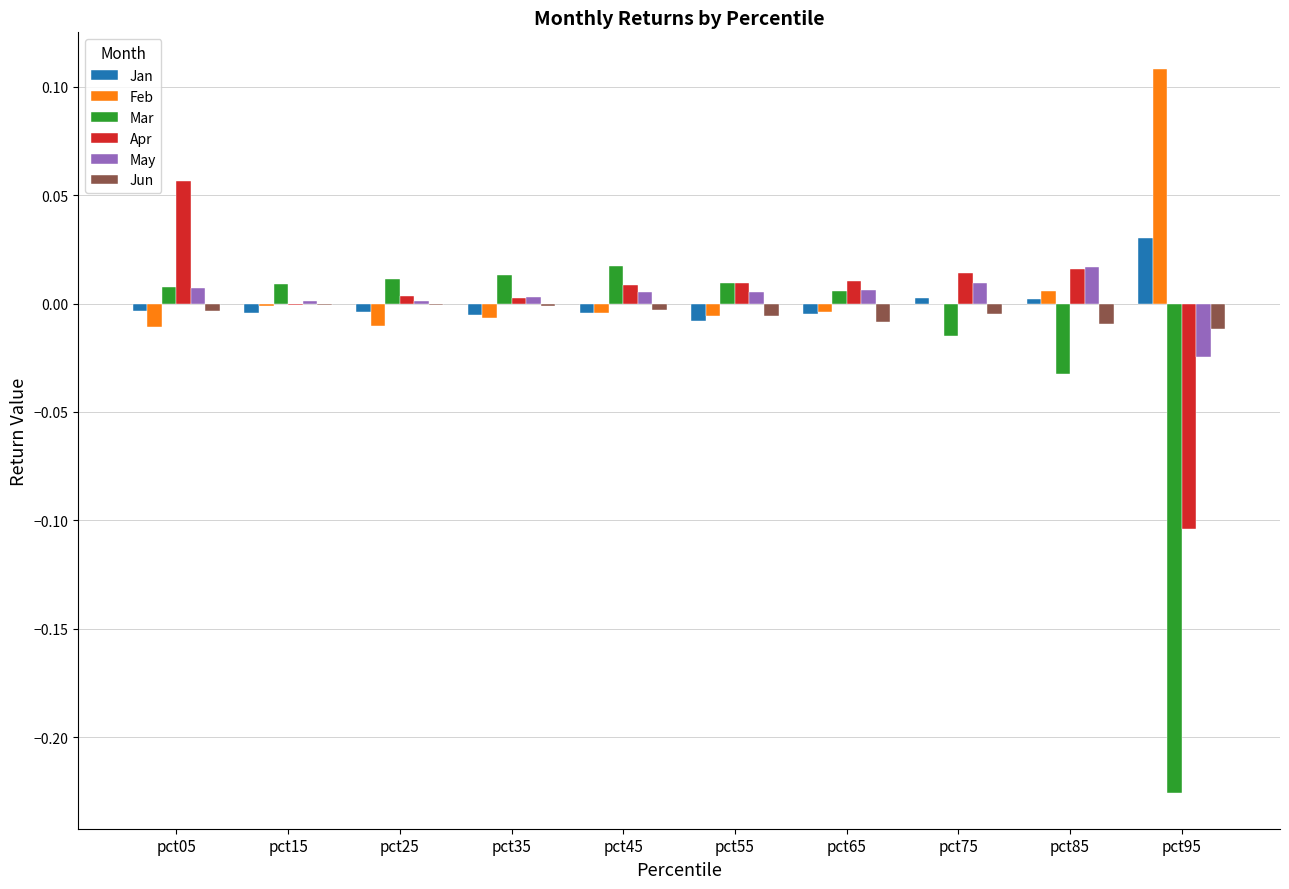

The Mar series shows -0.0 at pct75. True or false?

True